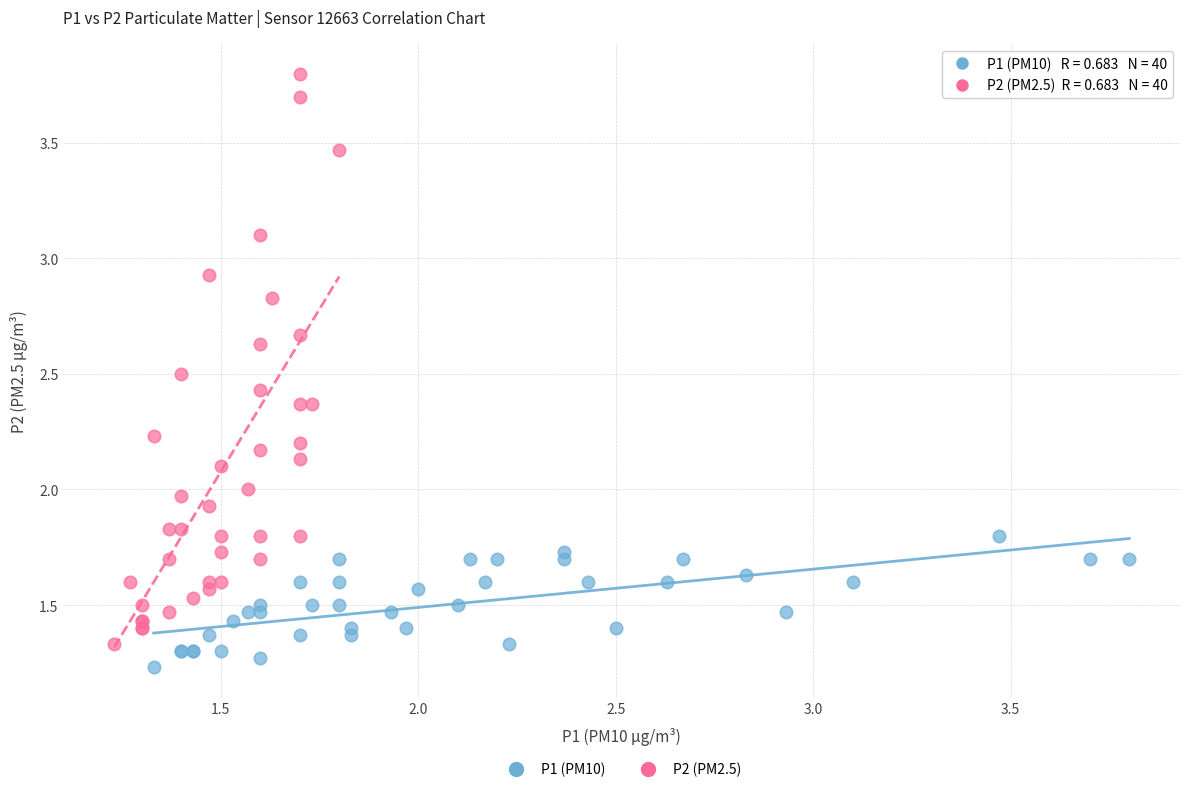

Which series reaches the maximum Y coordinate?

P2 (PM2.5)